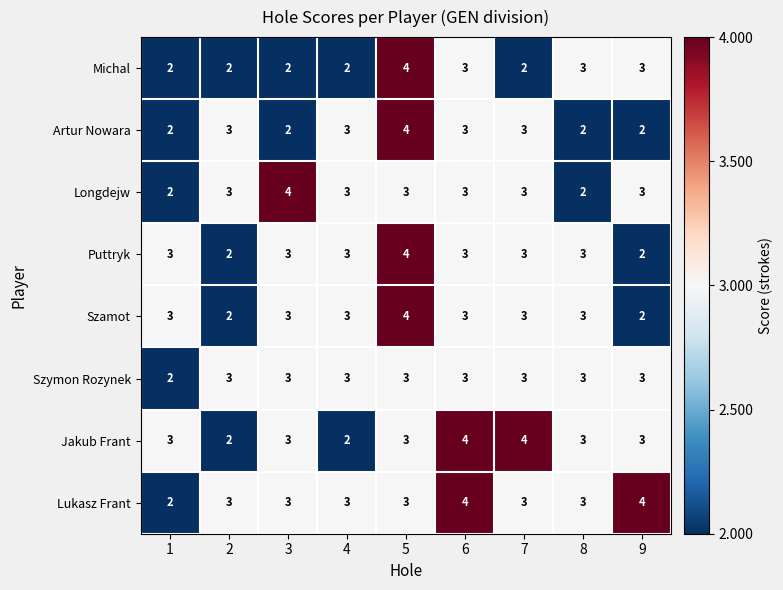

Count the Michal values in the range 2 to 3.

8